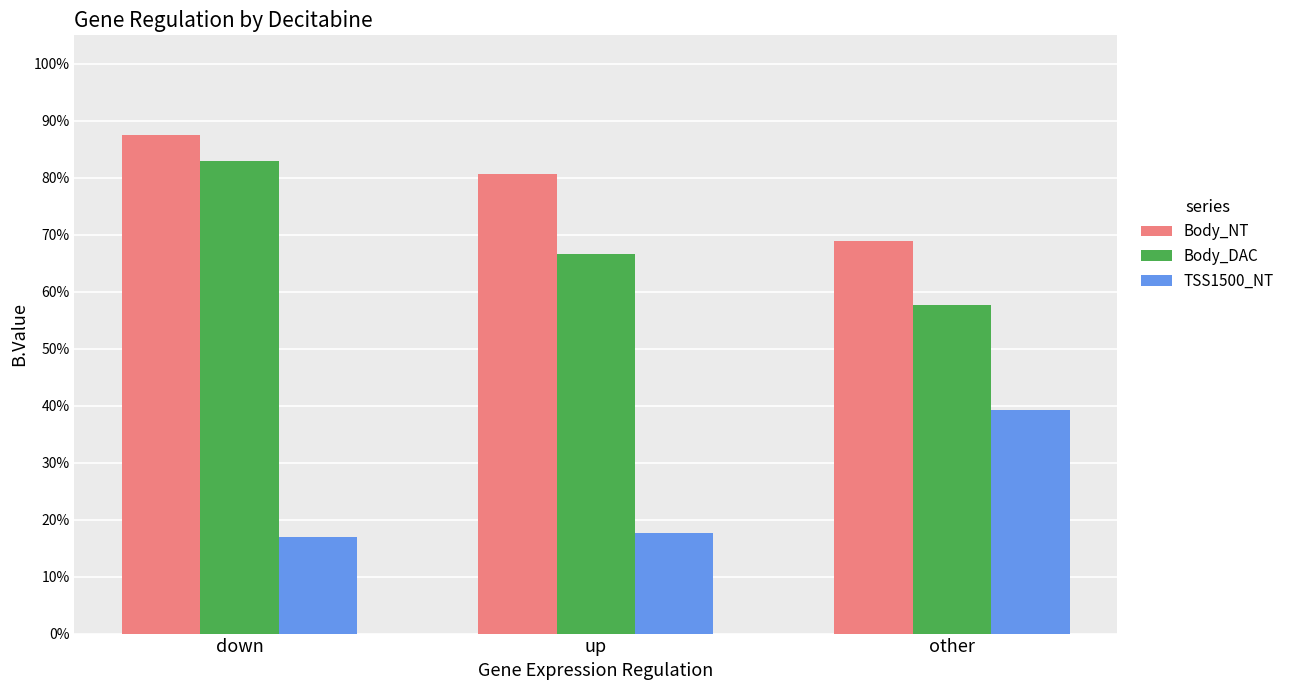

What are all the series names shown in the legend?

Body_NT, Body_DAC, TSS1500_NT